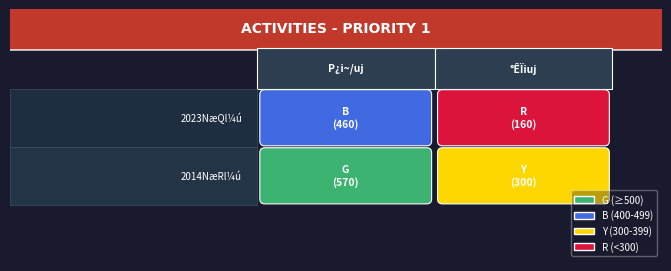

Read the Row2 value at 0, to the nearest 50.

150